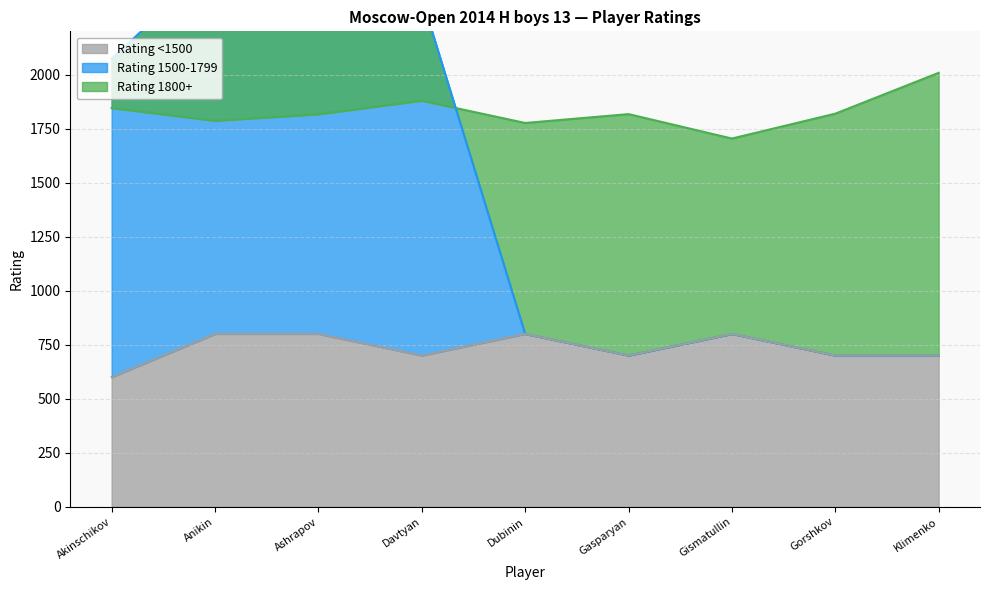

What is the lowest value of the Rating <1500 series?

600